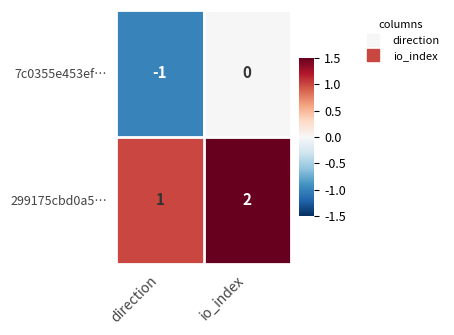

What is the total value across all series at io_index?

2